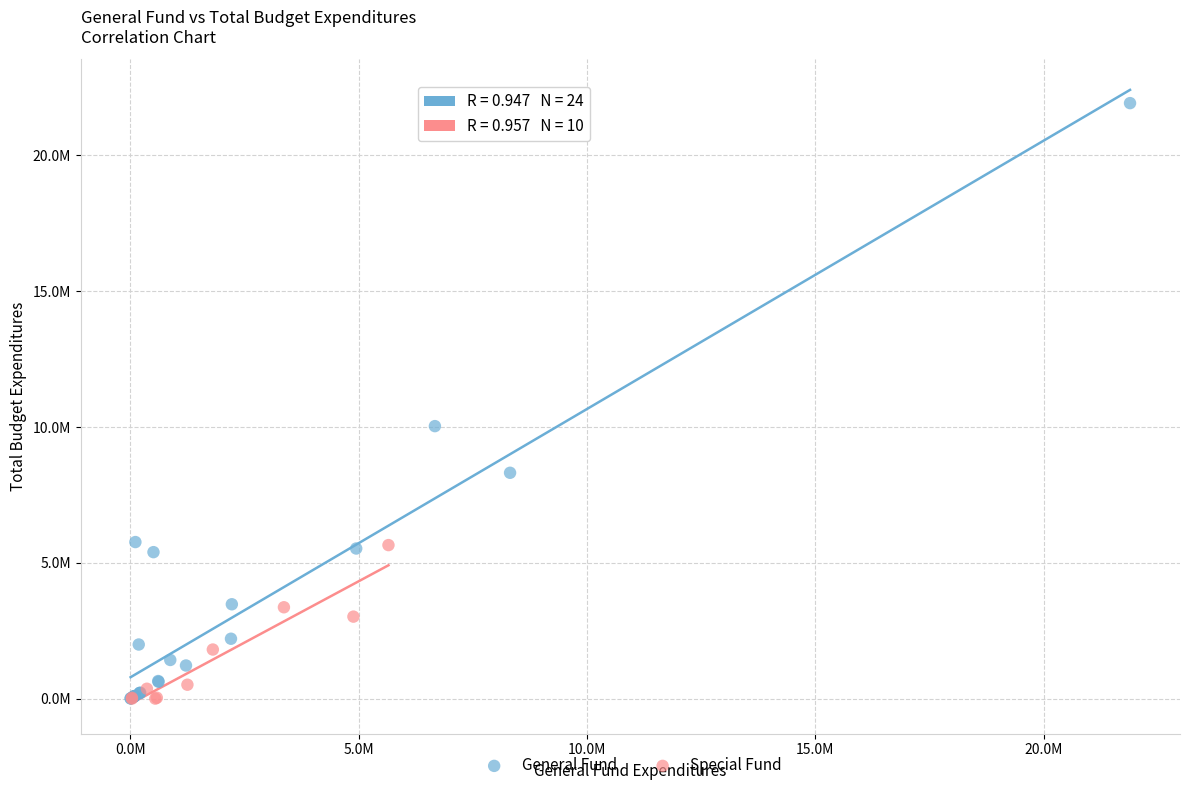

Which series has the widest spread of Y values?

General Fund